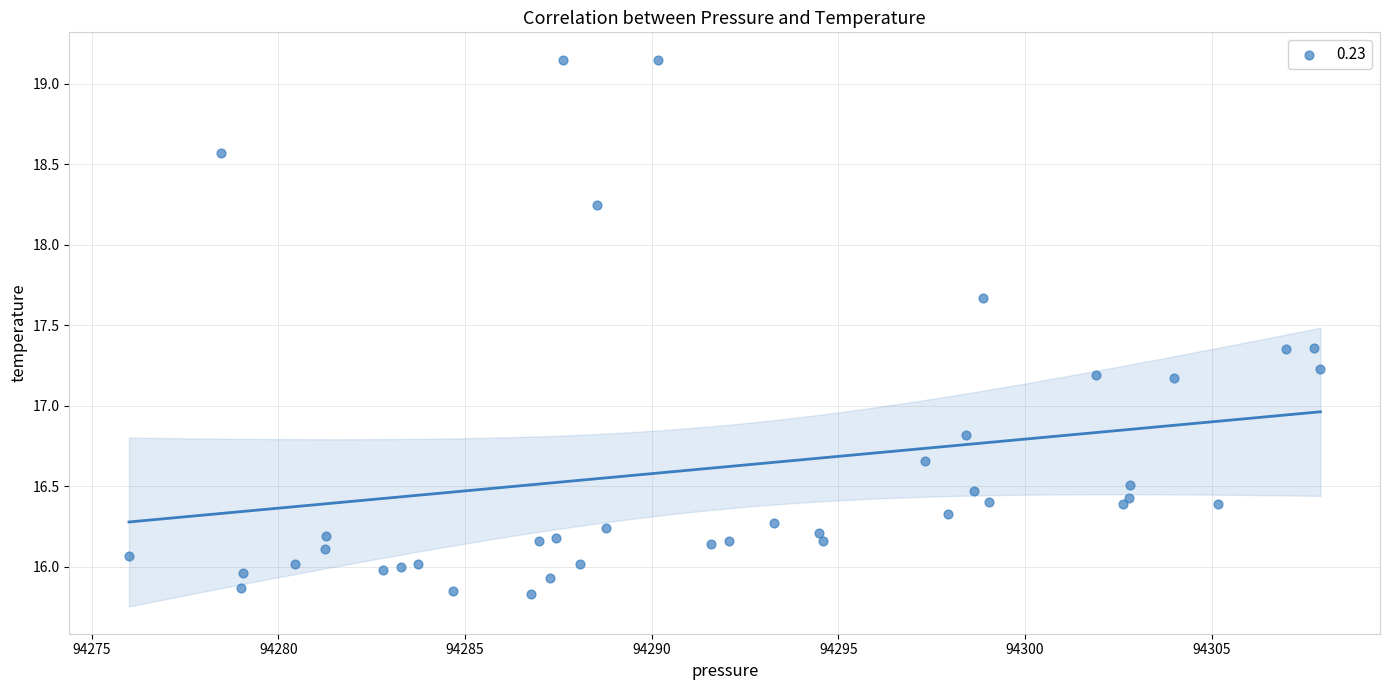

What is the range of X values (max minus min)?

31.9